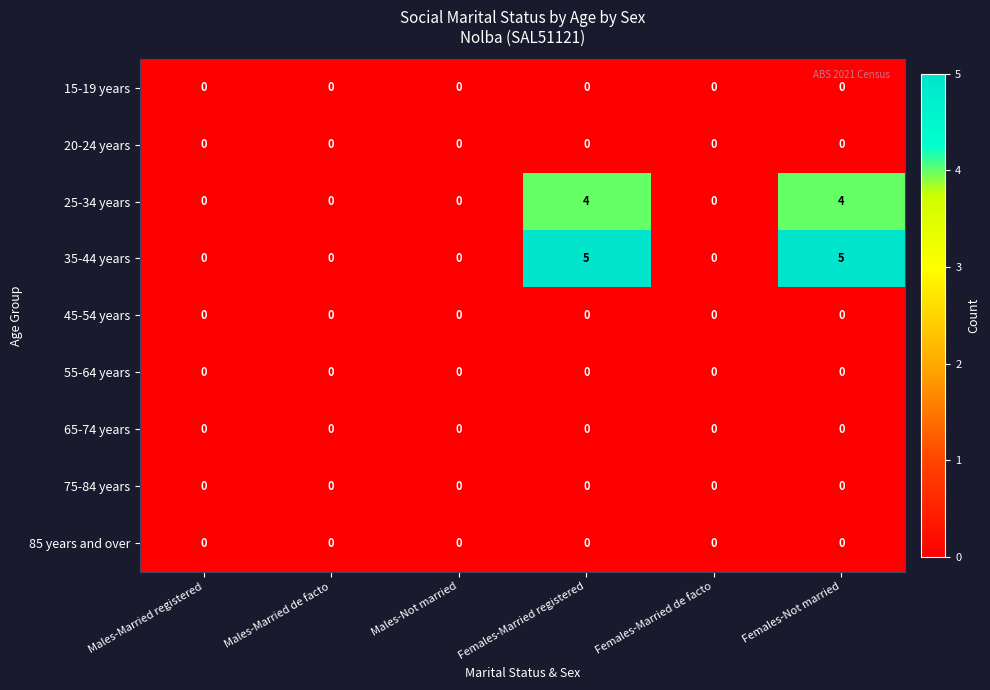

What is the sum of all 35-44 years values?

10